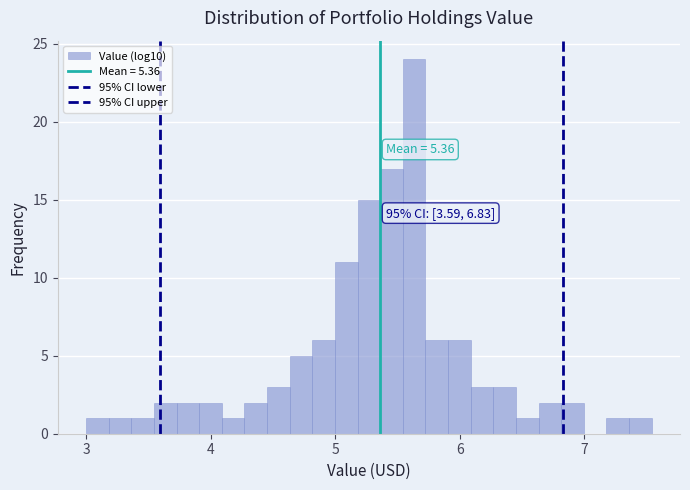

Around what value on the x-axis is the tallest bar? Give the approximate position of its centre, as read against the axis.

5.6